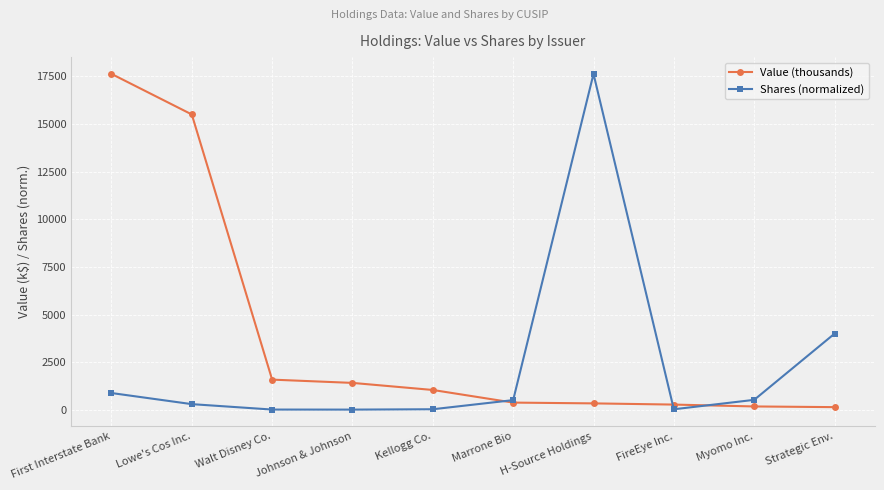

Rank the series at FireEye Inc. from highest to lowest value.

Value (thousands), Shares (normalized)